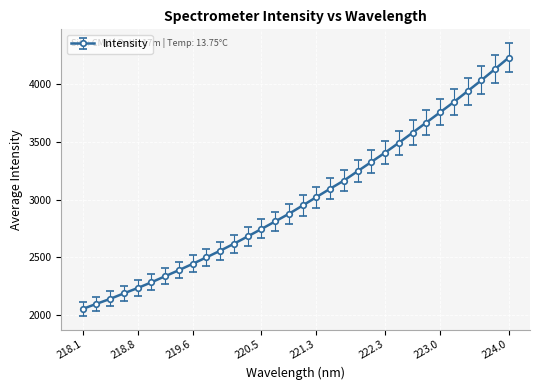

What is the sum of all values?

95873.0